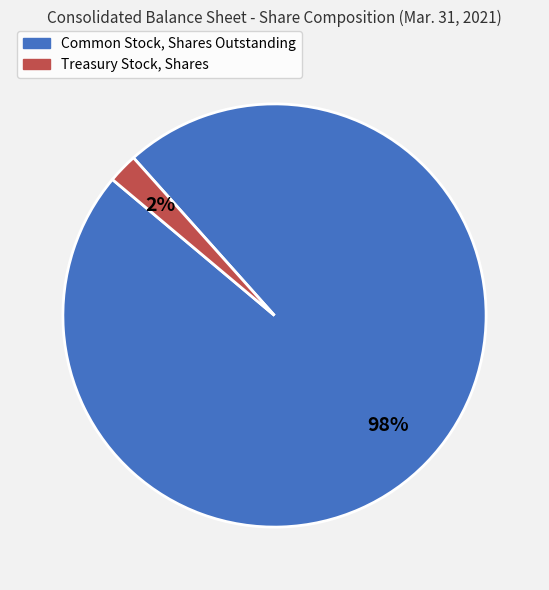

Between Common Stock, Shares Outstanding and Treasury Stock, Shares, which is larger?

Common Stock, Shares Outstanding